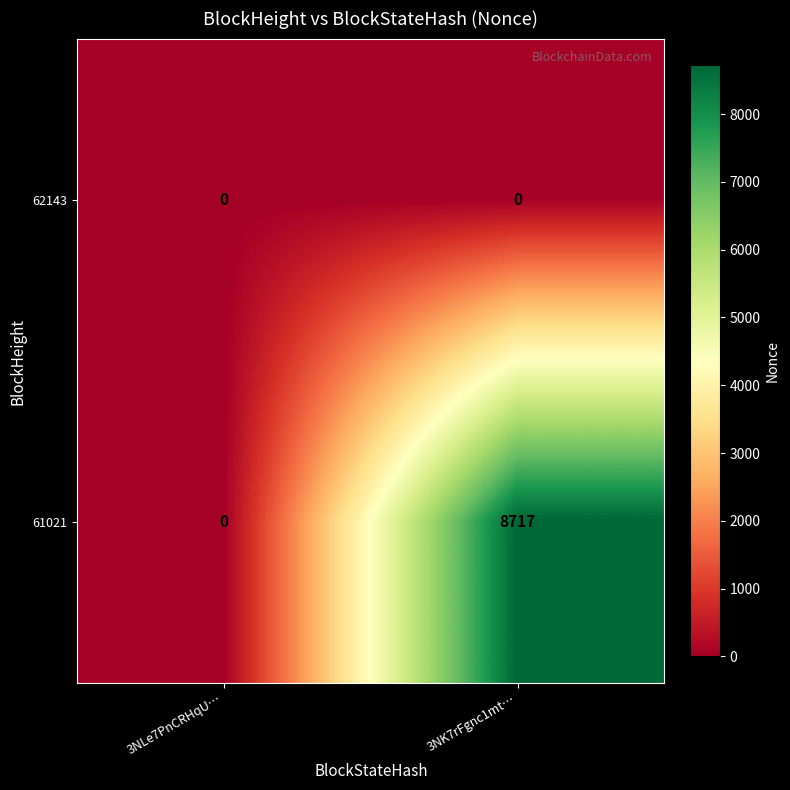

At which category is the sum across all series the highest?

3NK7rFgnc1mt…